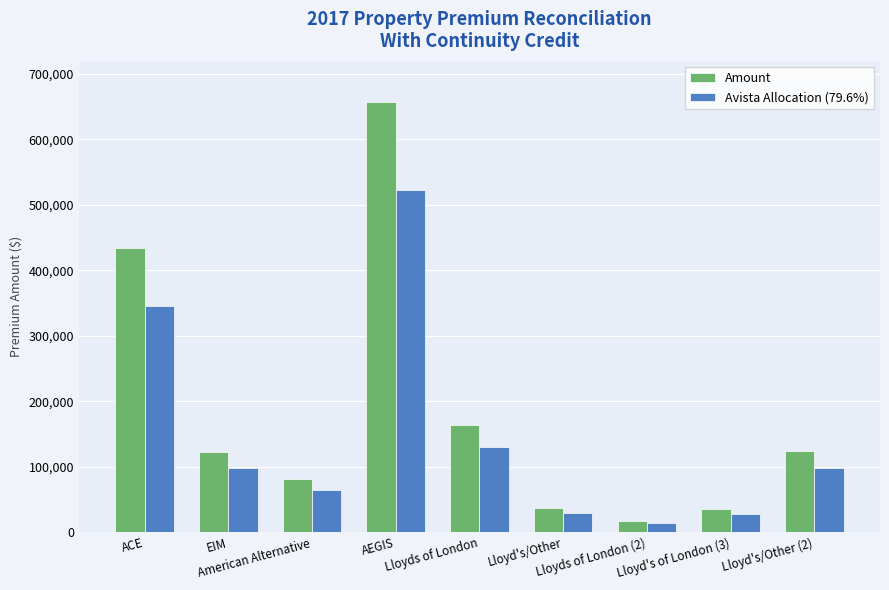

What position from the left is Lloyd's of London (3)?

8